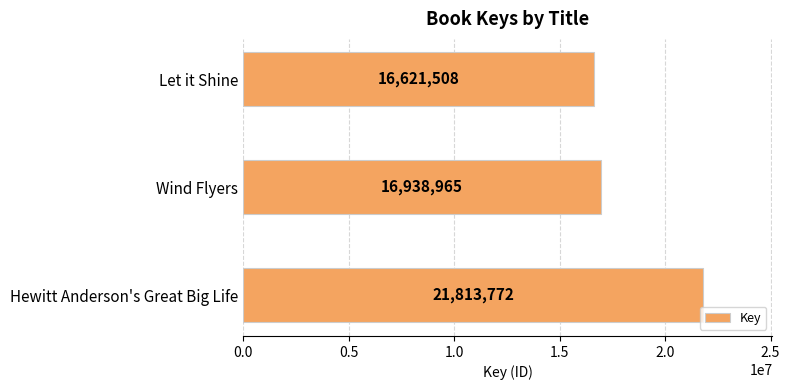

Which category has the lowest value across all series?

Let it Shine